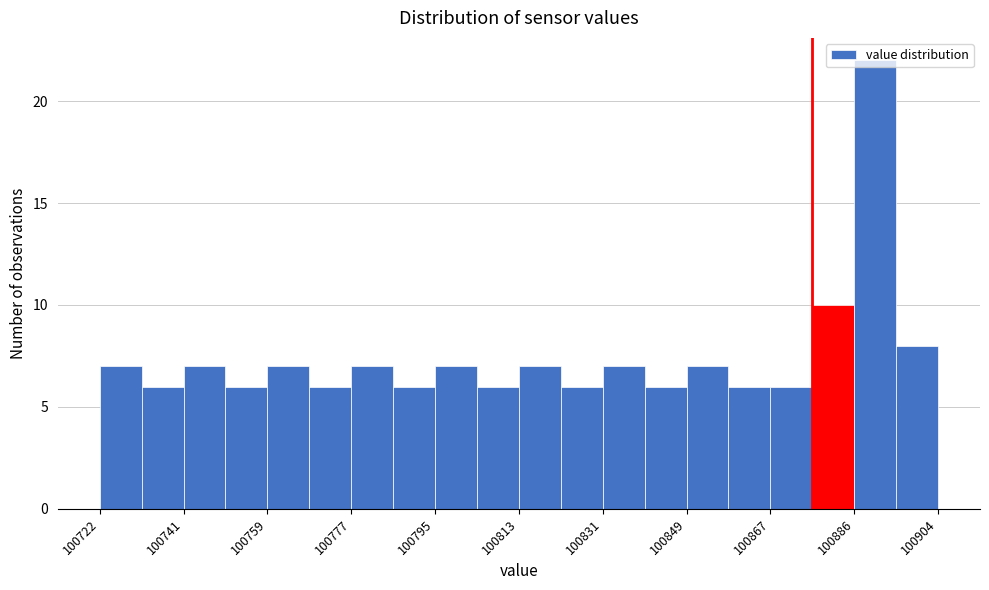

Reading left to right, list every bar in this chart as the range it spans on the x-axis followed by its height. Neither the bar edges nor the heights are printed on the chart, so give them approximately, as read against the axes.

100722 to 100732: 7
100732 to 100742: 6
100742 to 100750: 7
100750 to 100760: 6
100760 to 100768: 7
100768 to 100778: 6
100778 to 100786: 7
100786 to 100796: 6
100796 to 100804: 7
100804 to 100814: 6
100814 to 100822: 7
100822 to 100832: 6
100832 to 100840: 7
100840 to 100850: 6
100850 to 100858: 7
100858 to 100868: 6
100868 to 100876: 6
100876 to 100886: 10
100886 to 100896: 22
100896 to 100904: 8